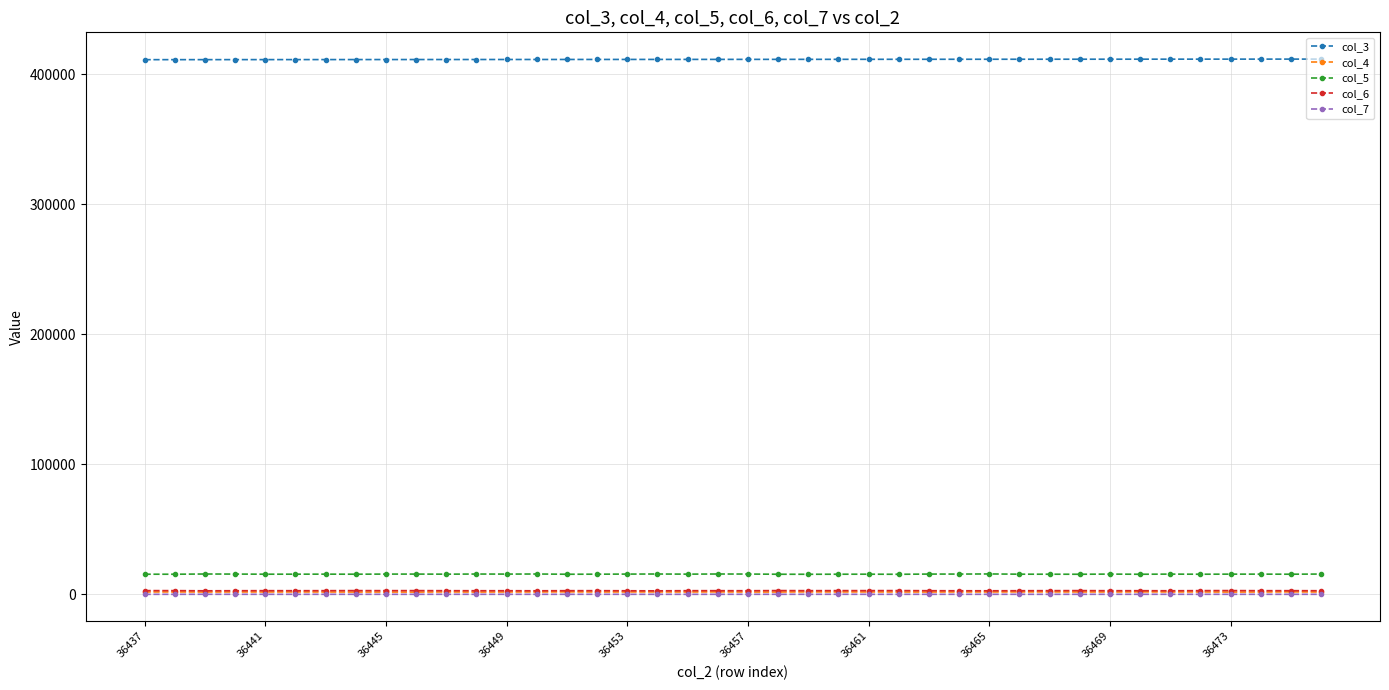

What is the greatest value displayed?

411559